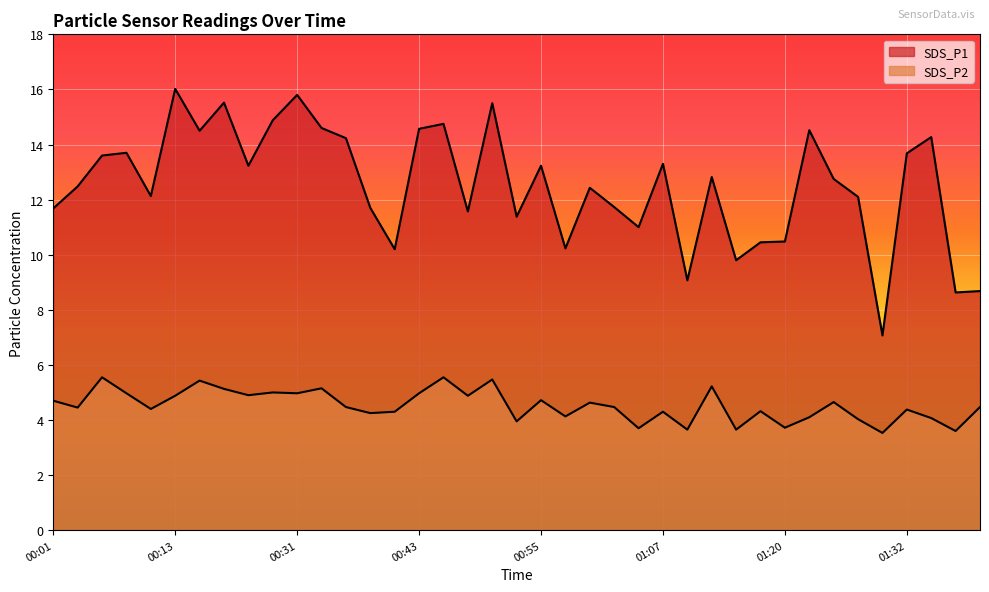

At how many categories does at least one series exceed 7?

39